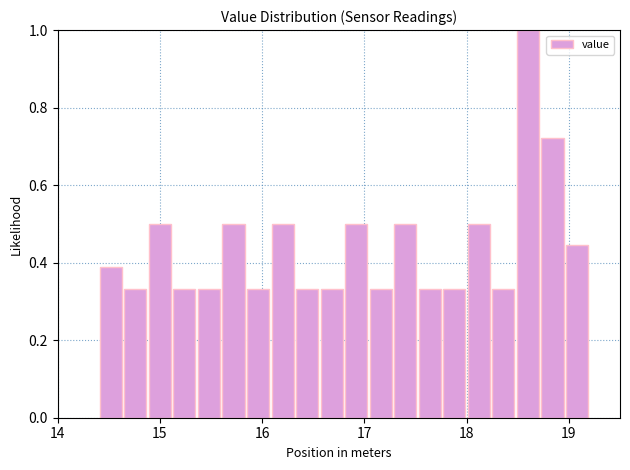

Around what value on the x-axis is the tallest bar? Give the approximate position of its centre, as read against the axis.

18.6